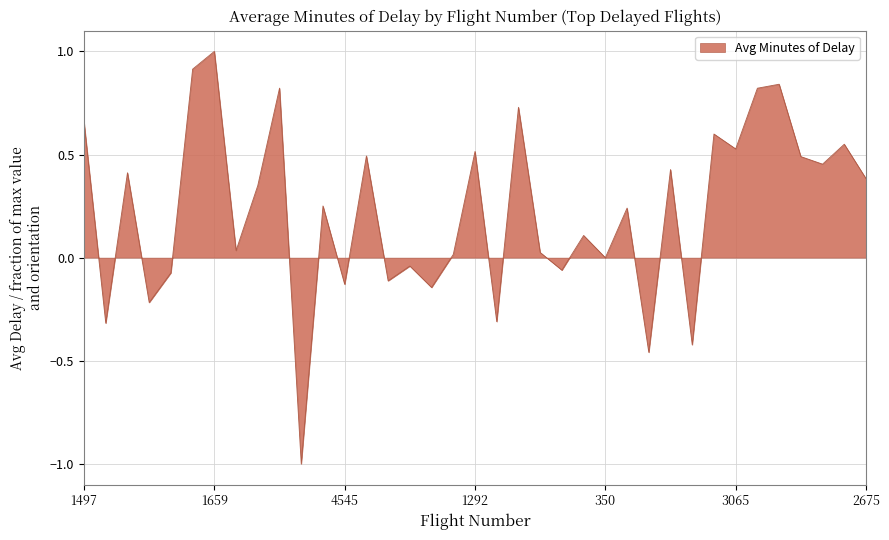

What is the smallest value displayed?

-1.0